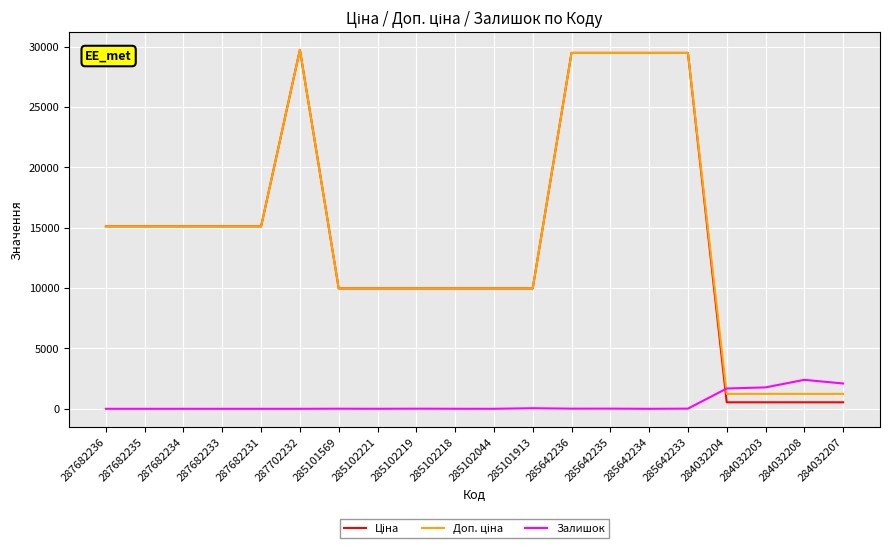

What position from the right is 285642235?

7